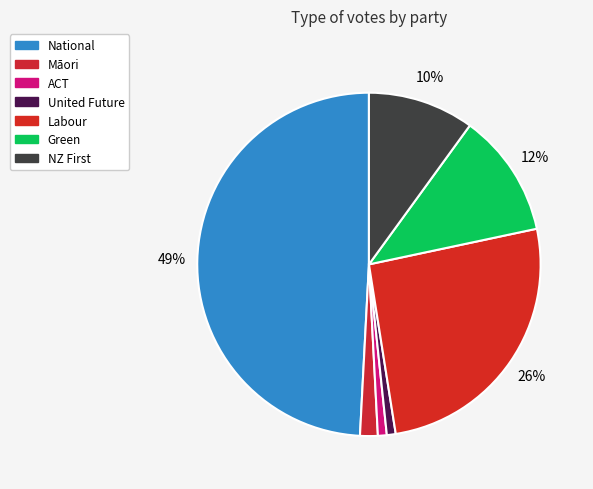

Which slice is the largest?

National